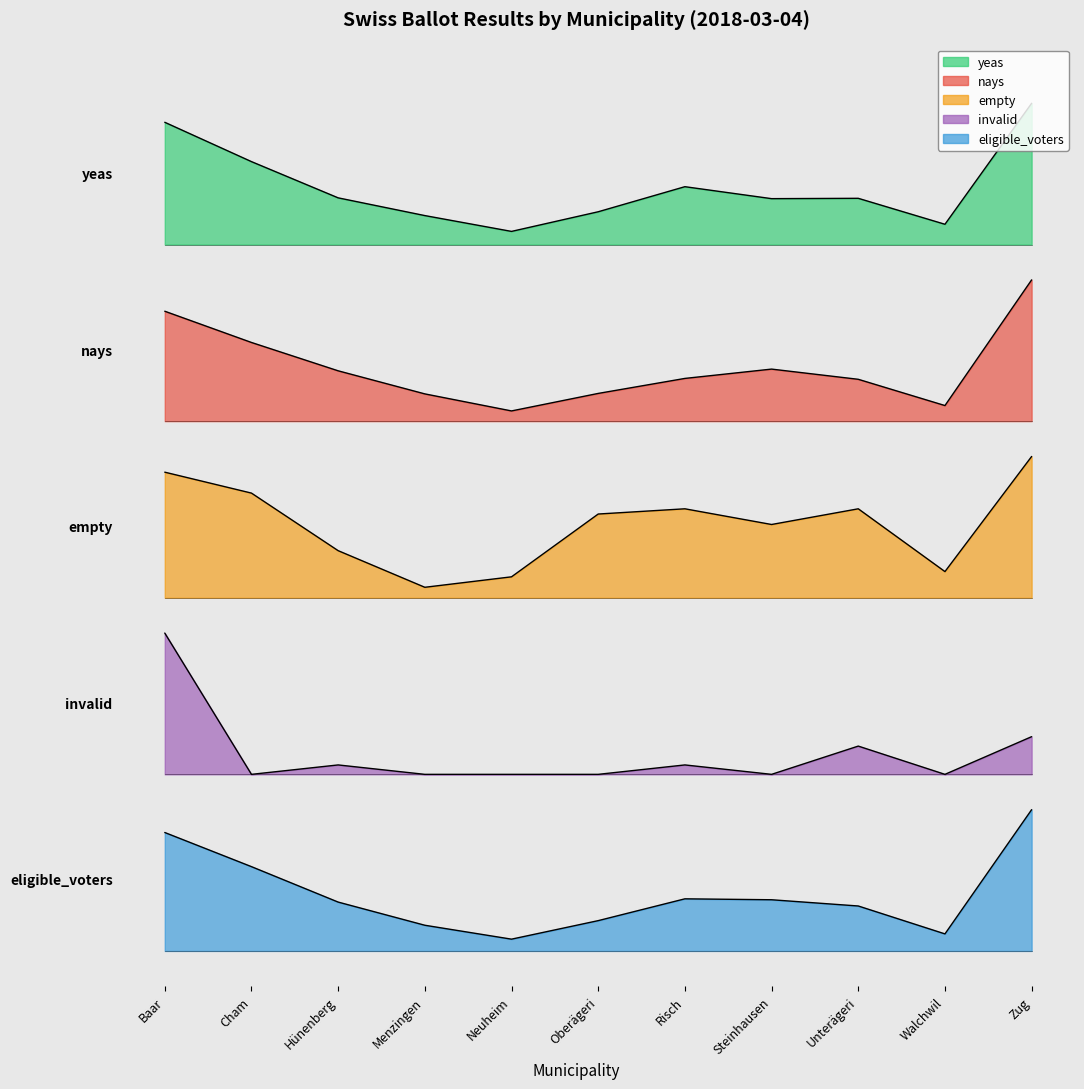

List the labels in order of eligible_voters value, smallest first.

Neuheim, Walchwil, Menzingen, Oberägeri, Unterägeri, Hünenberg, Steinhausen, Risch, Cham, Baar, Zug